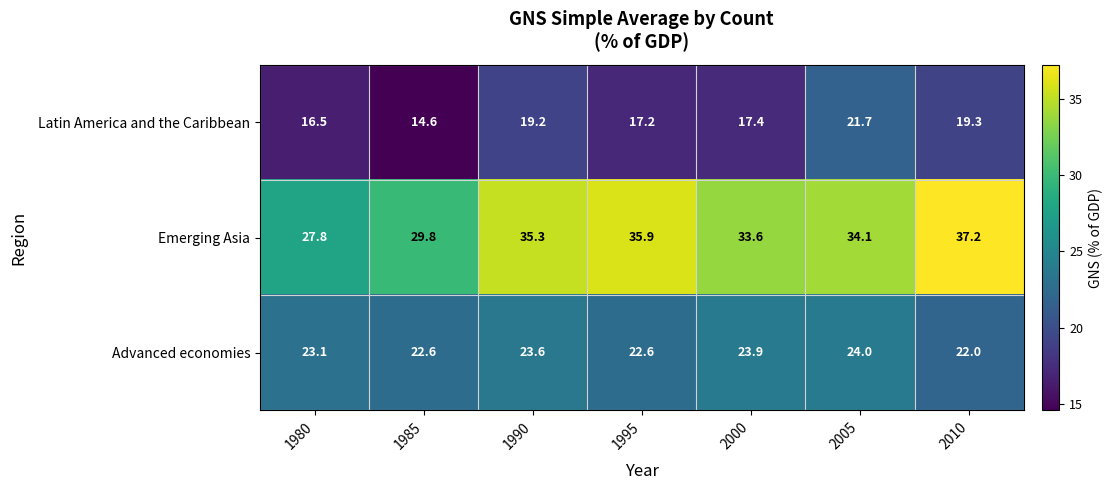

How many data points in Emerging Asia are above 34?

4